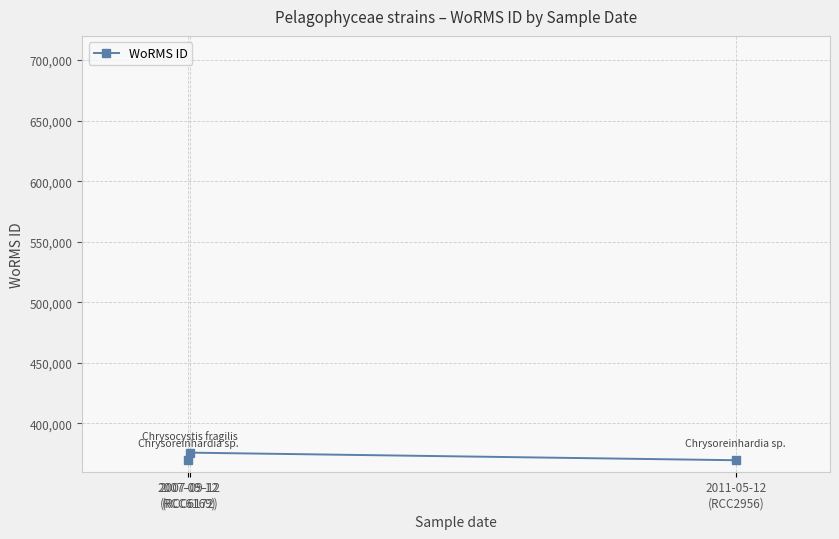

What is the maximum value shown in the chart?

375757